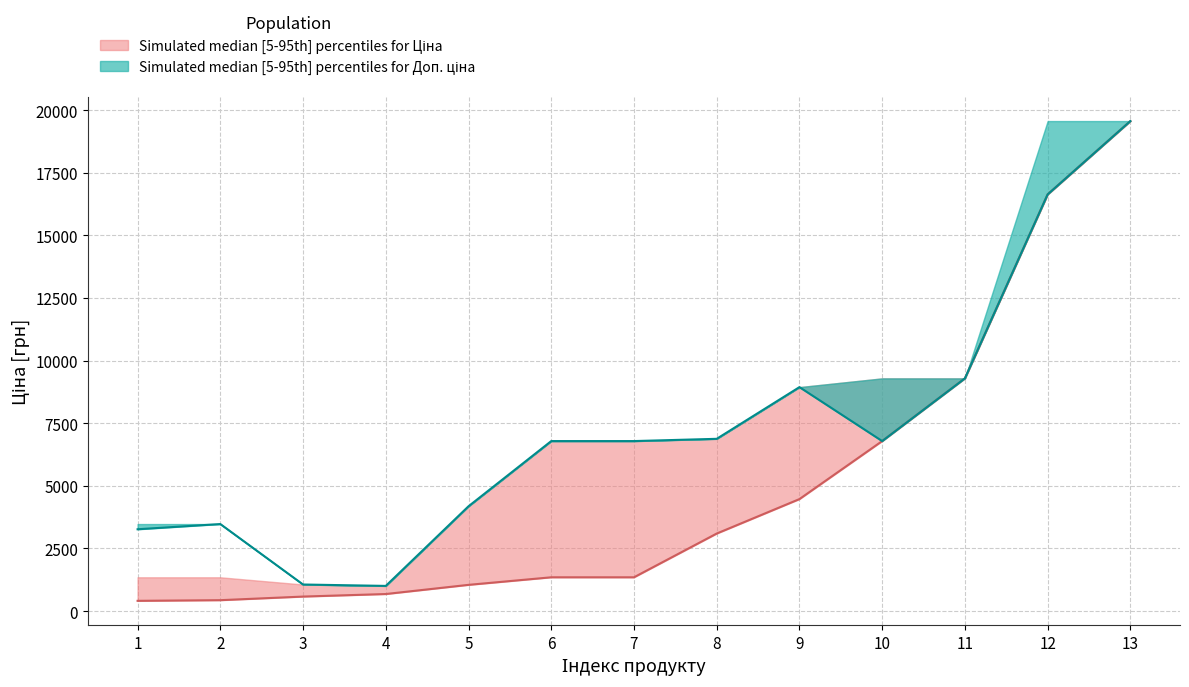

Is the value of Ціна_lower at 0 greater than the value of Ціна_upper at 11?

No